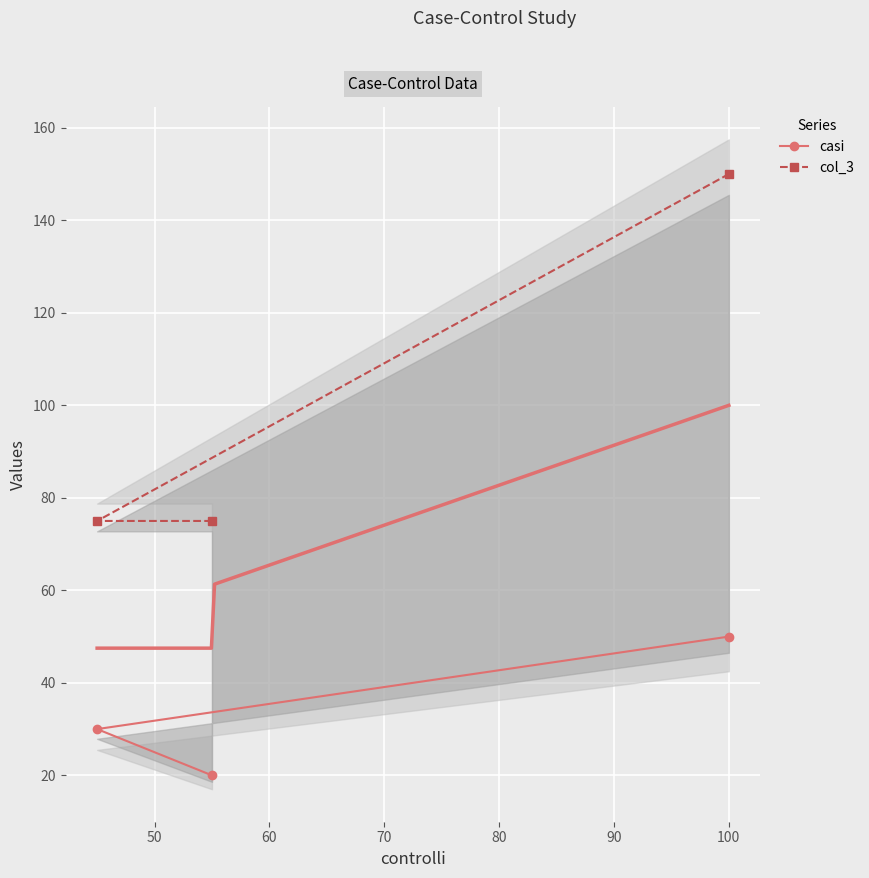

What is the difference between the maximum and minimum values in the col_3 series?

75